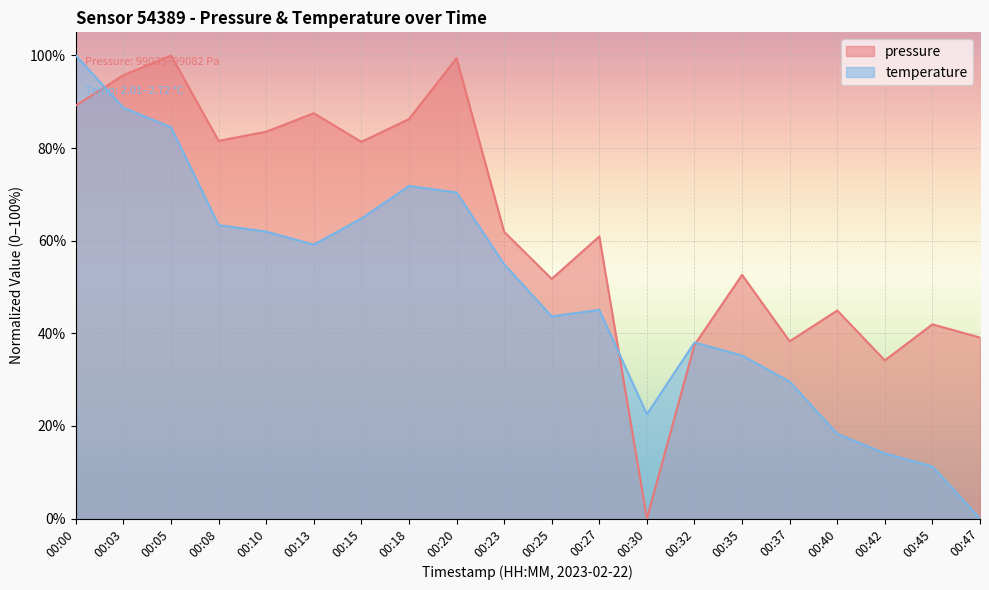

At which label does temperature first exceed 54?

00:00